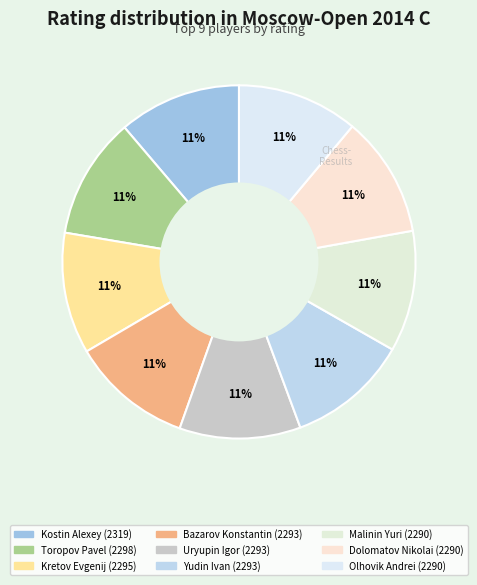

Count the number of slices in the pie.

9